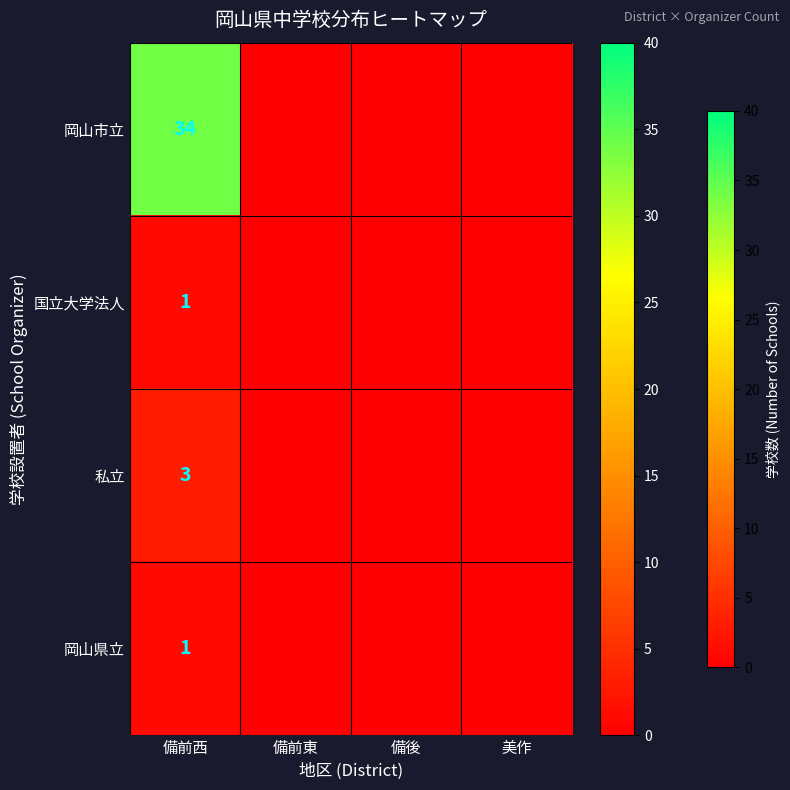

What is the total value across all series at 備前西?

39